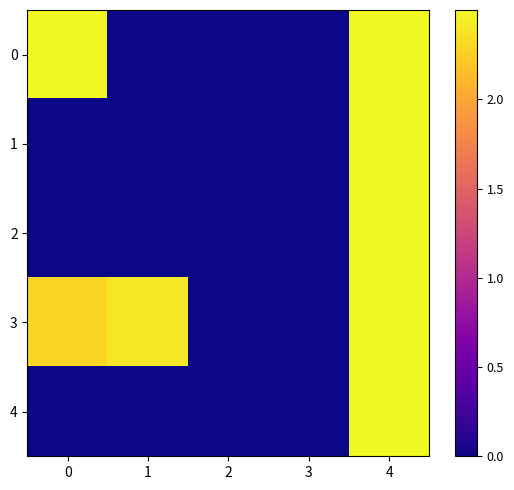

Which has a higher value, 1 or 2?

1